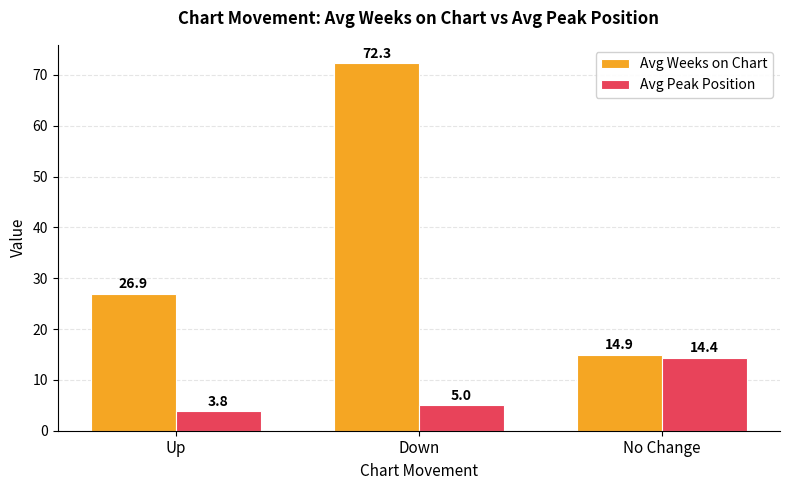

What is the difference between the maximum and minimum values in the Avg Peak Position series?

10.6